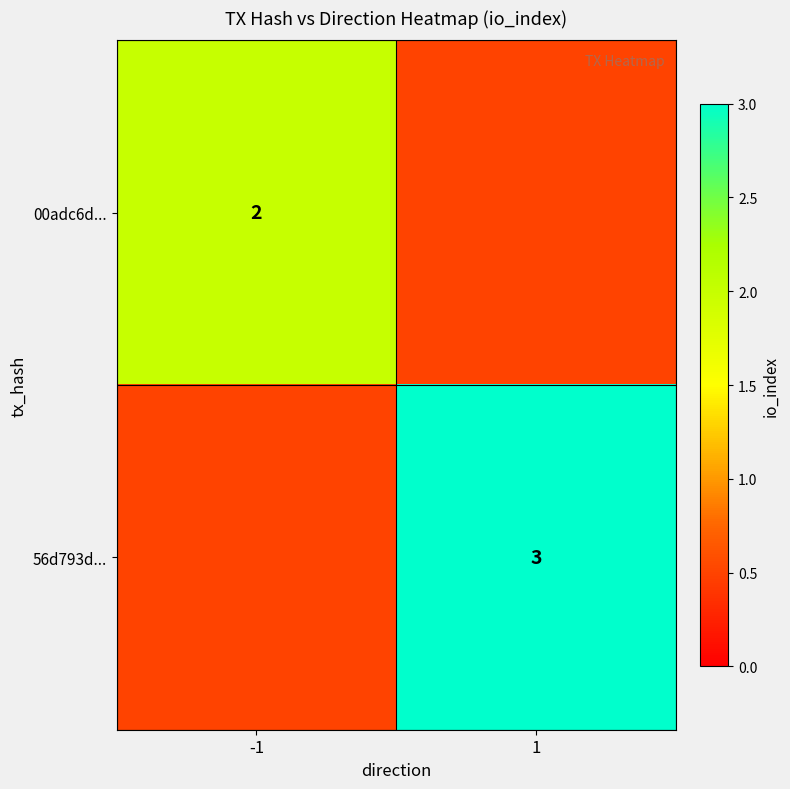

Count the number of data series in this chart.

2